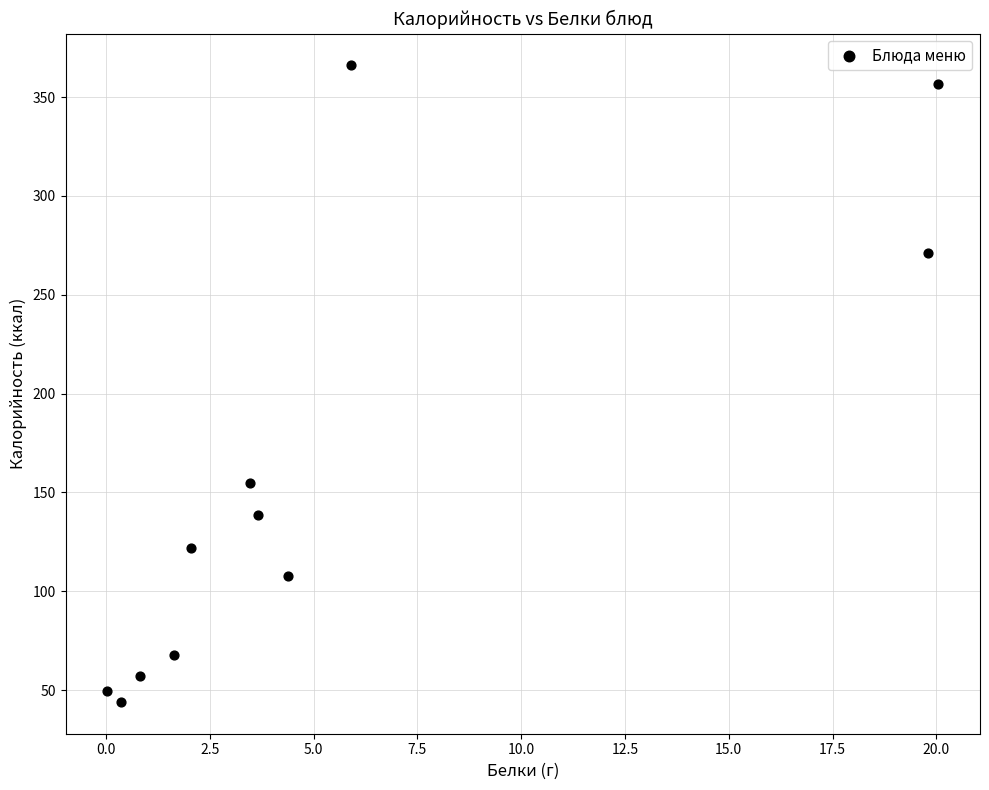

What is the average X value?

5.7